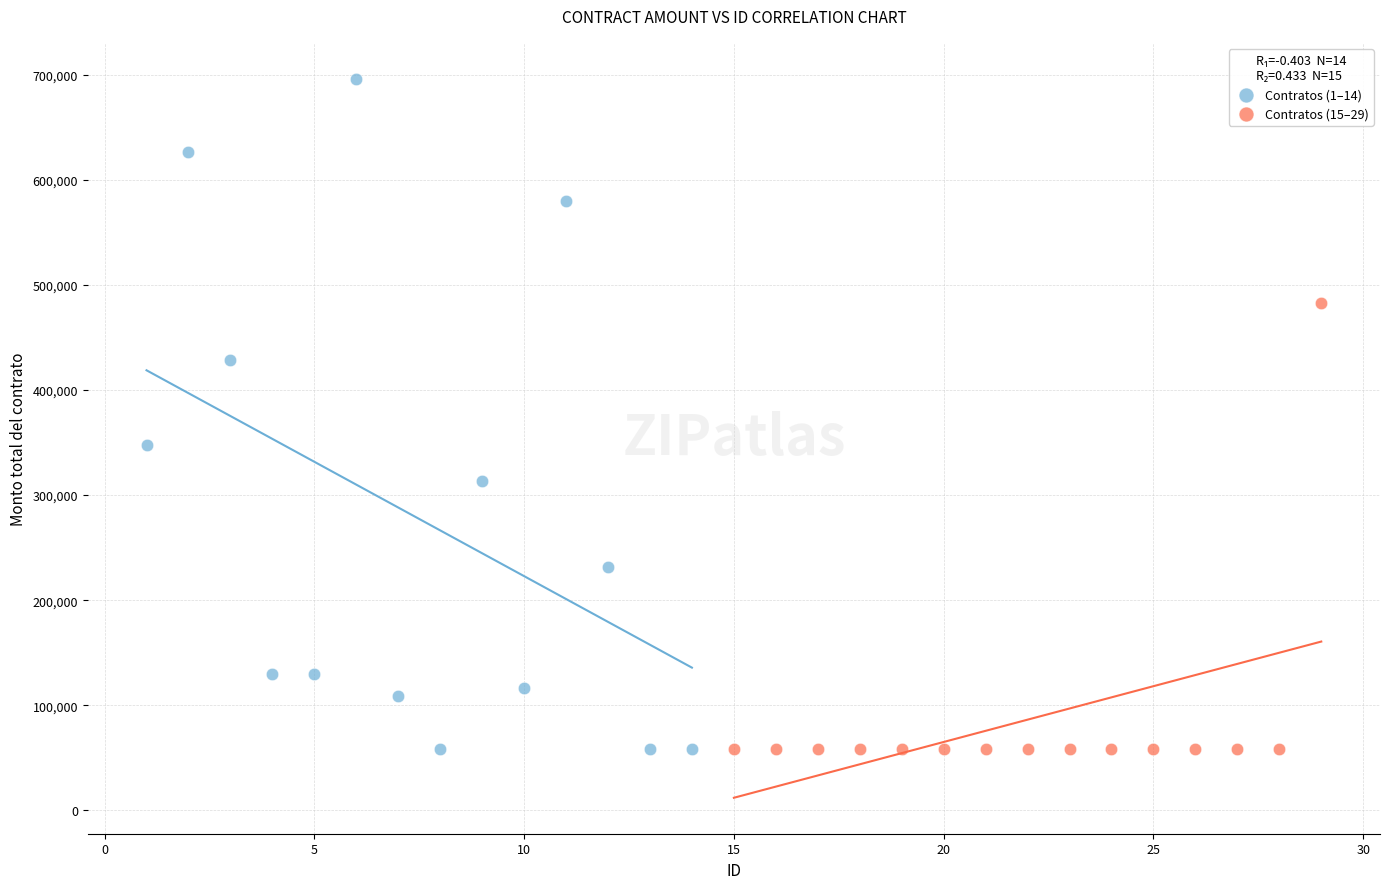

Which series has the widest spread of Y values?

Contratos (1–14)